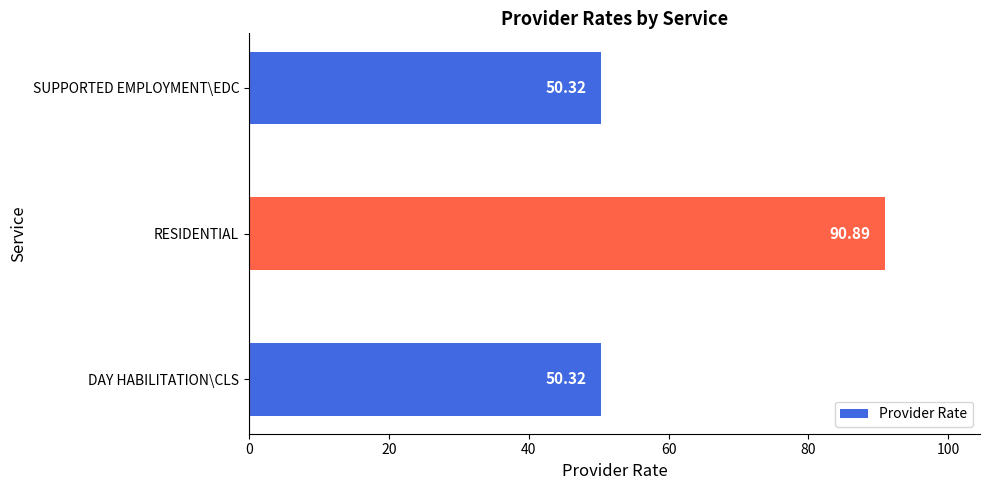

How many series are shown in this chart?

1